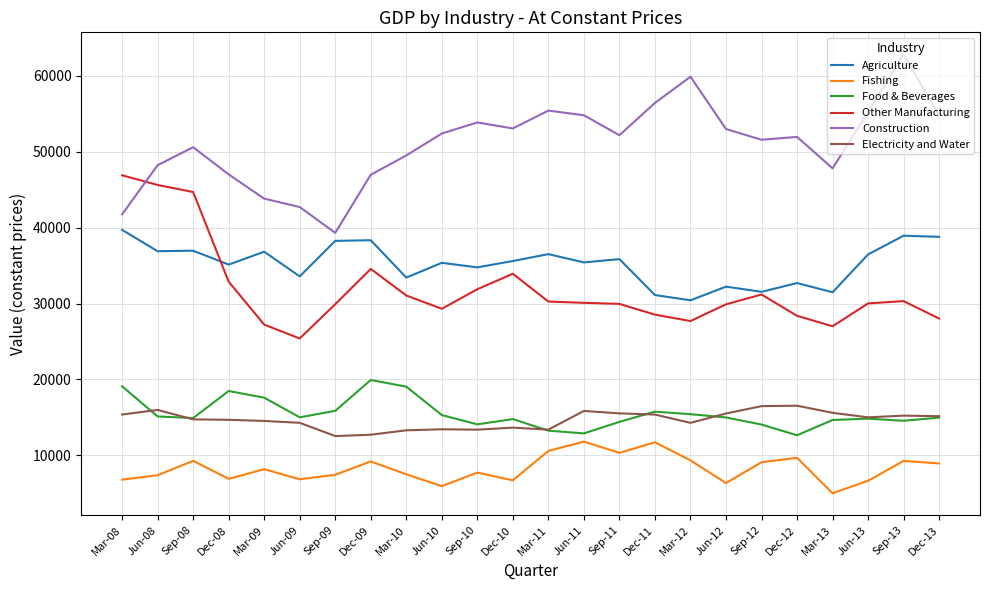

List the series in order of their peak value, highest first.

Construction, Other Manufacturing, Agriculture, Food & Beverages, Electricity and Water, Fishing